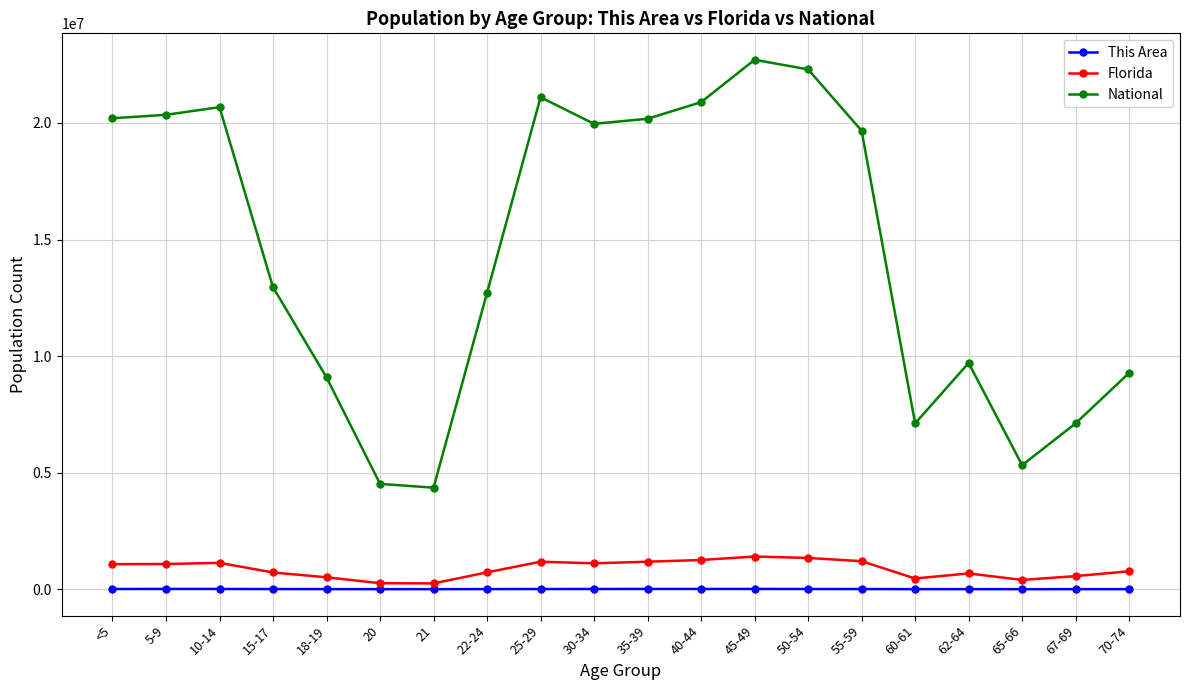

List the series in order of their peak value, highest first.

National, Florida, This Area